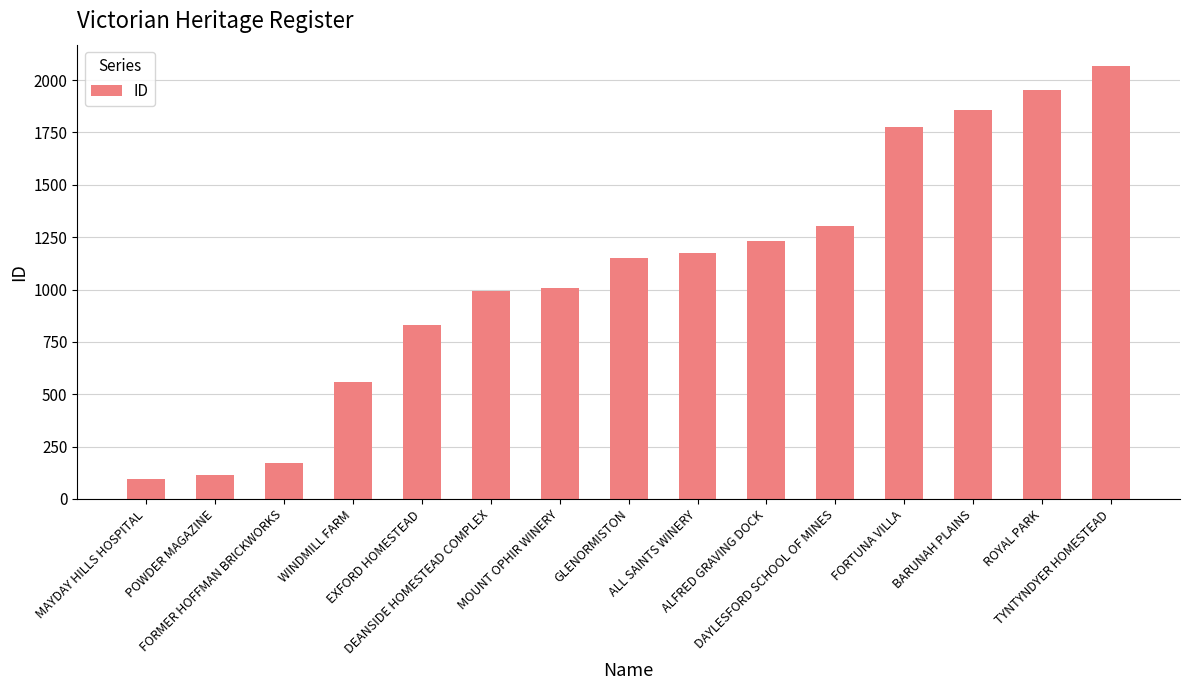

What is the average value?

1085